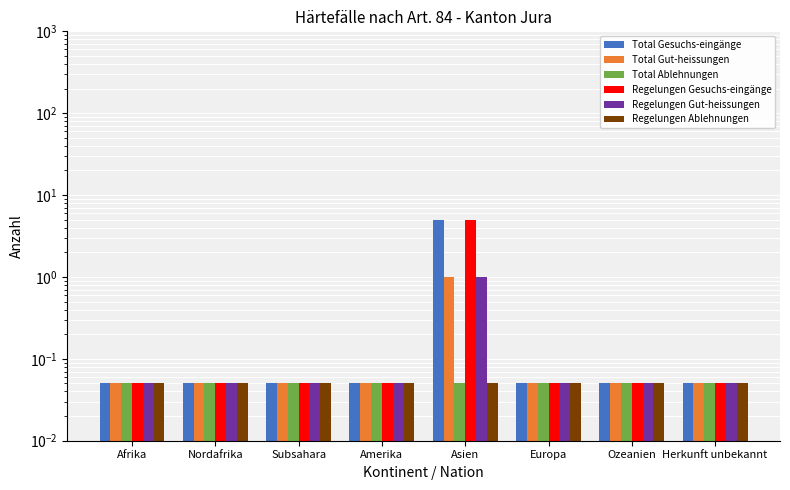

Is it true that Regelungen Gesuchs-eingänge equals 0.0 at Afrika?

False